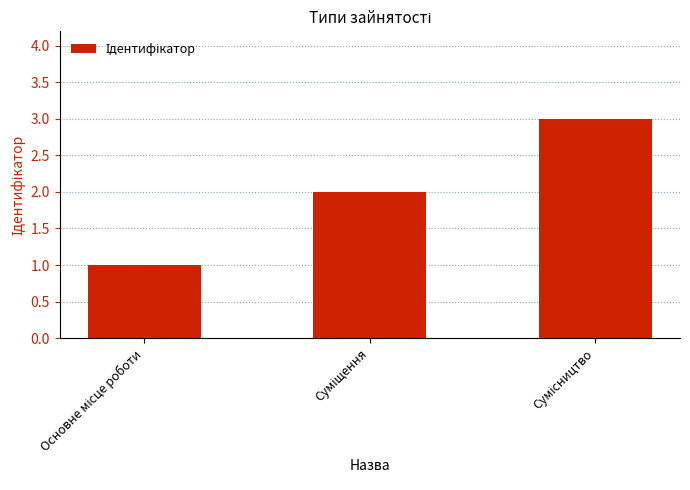

What is the minimum value shown in the chart?

1